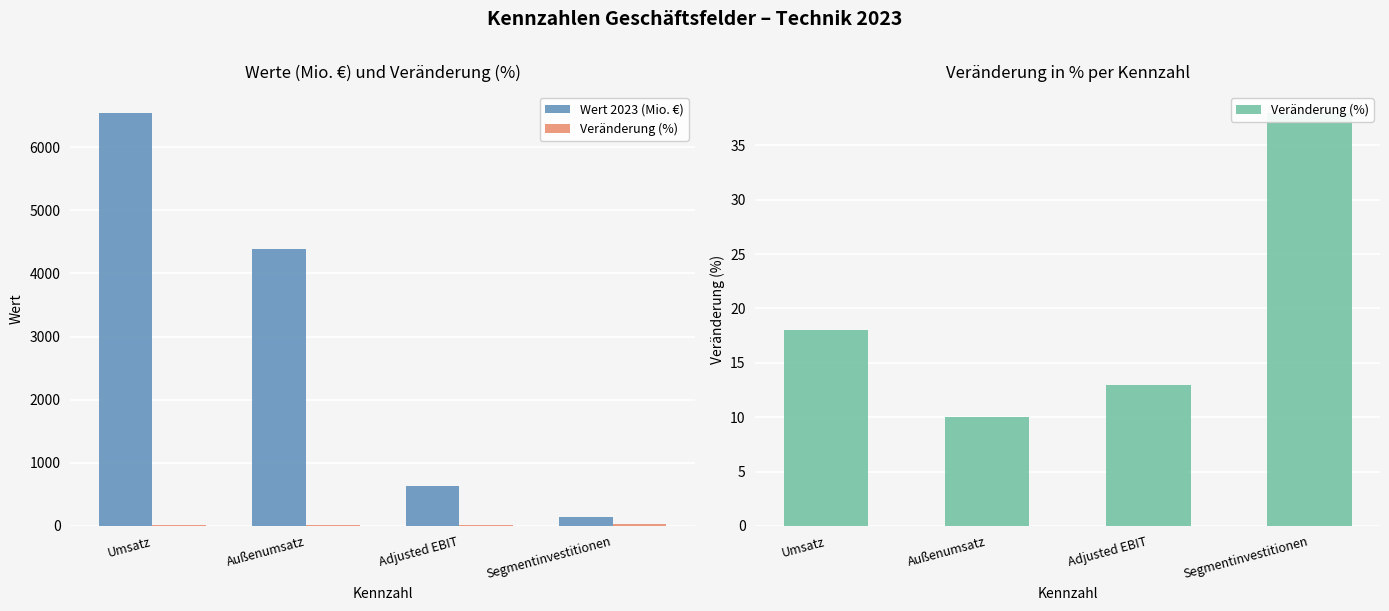

How many bars are there in total?

8